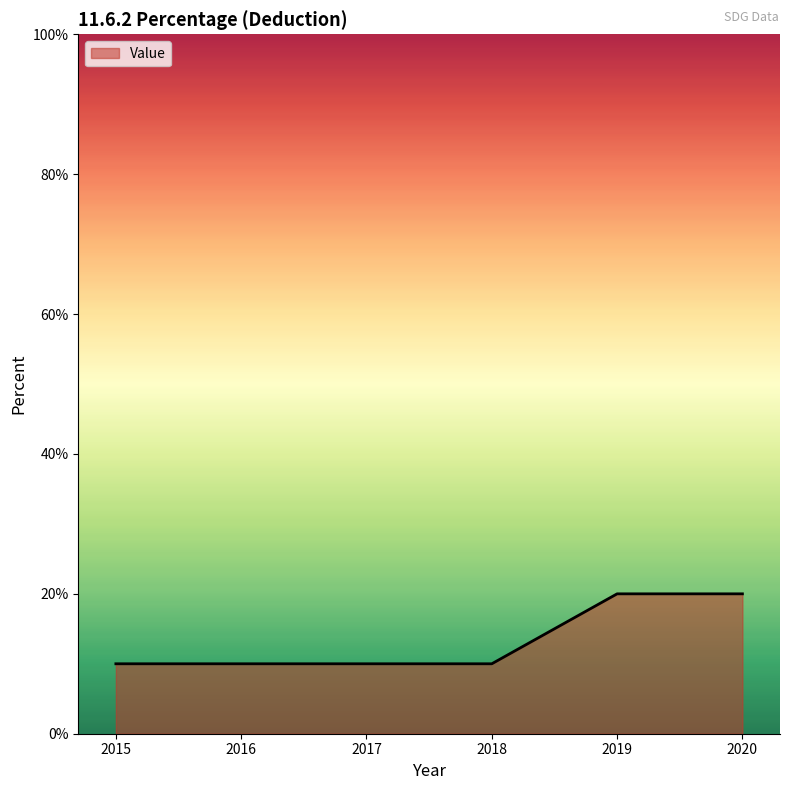

Approximately how many times larger is the value at 2019 compared to 2016?

2.0